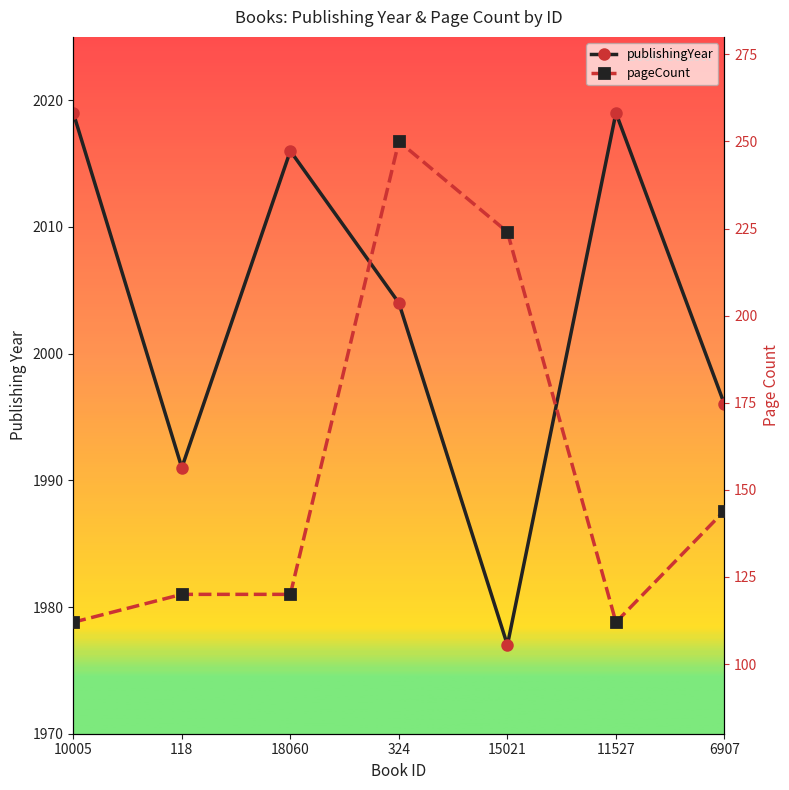

True or false: publishingYear has more than 0 points higher than both neighbors.

True